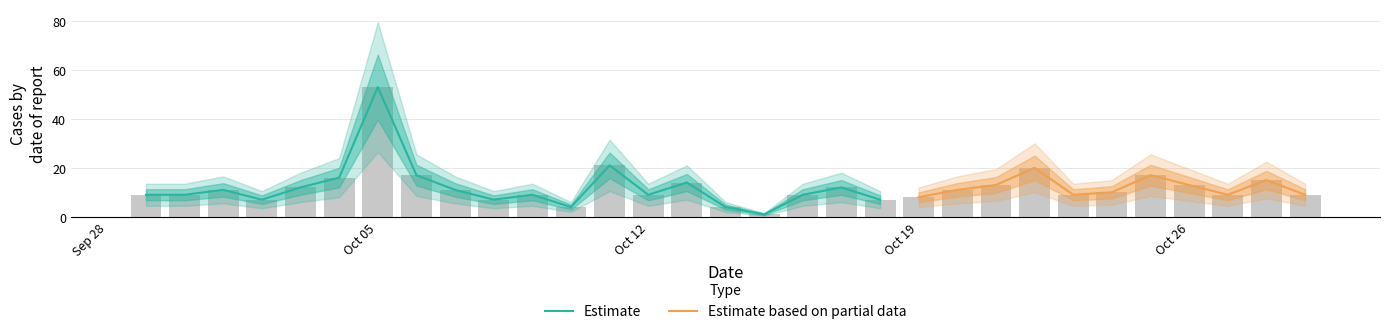

What is the greatest value displayed?

53